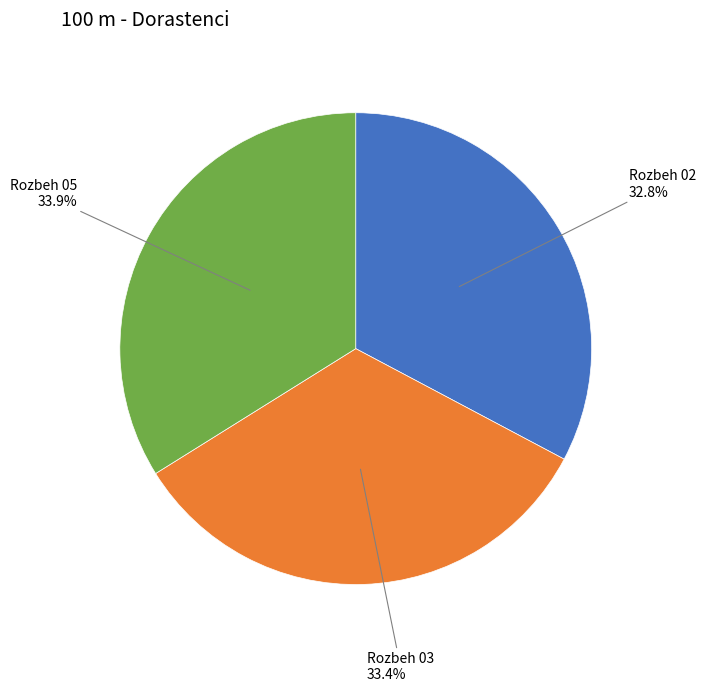

How many slices are in this pie chart?

3